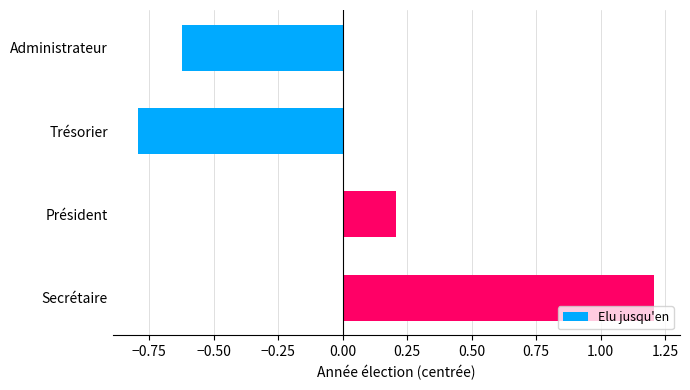

How many bars are there in total?

4